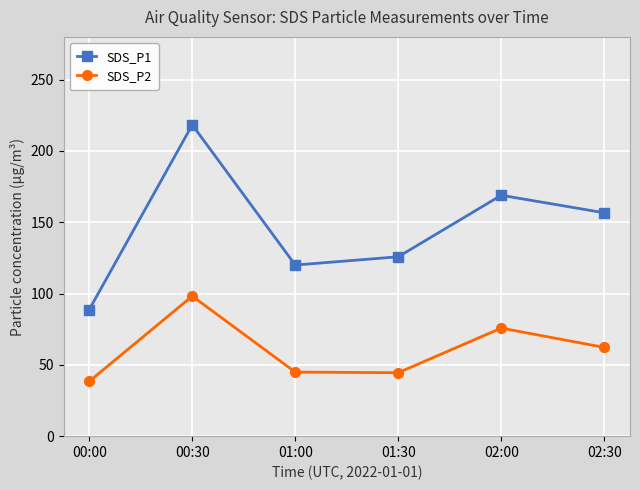

Which series has the largest range (max minus min)?

SDS_P1